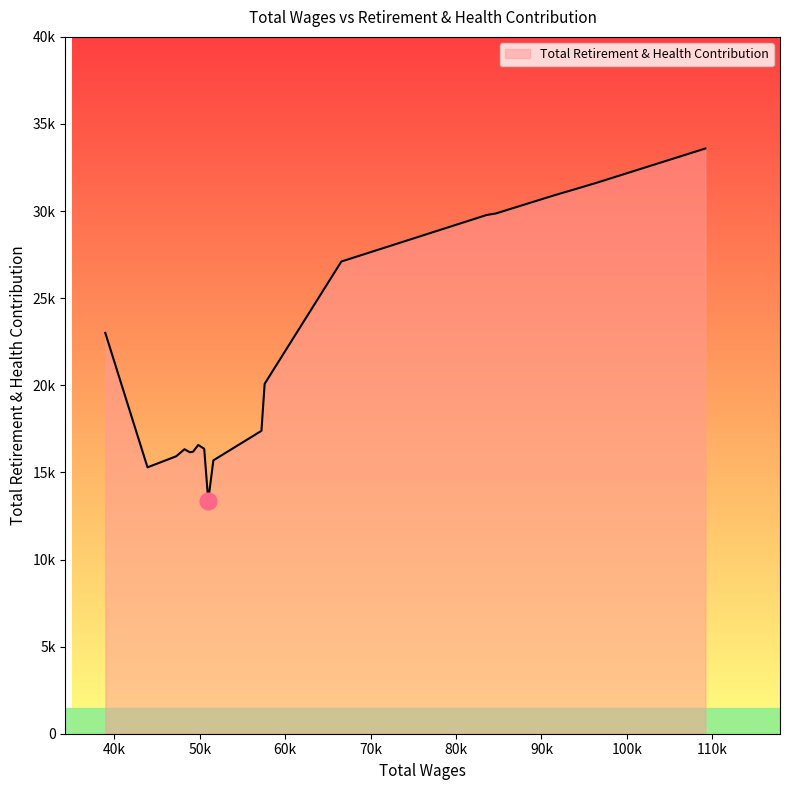

What is the difference between the maximum and second lowest values?

18302